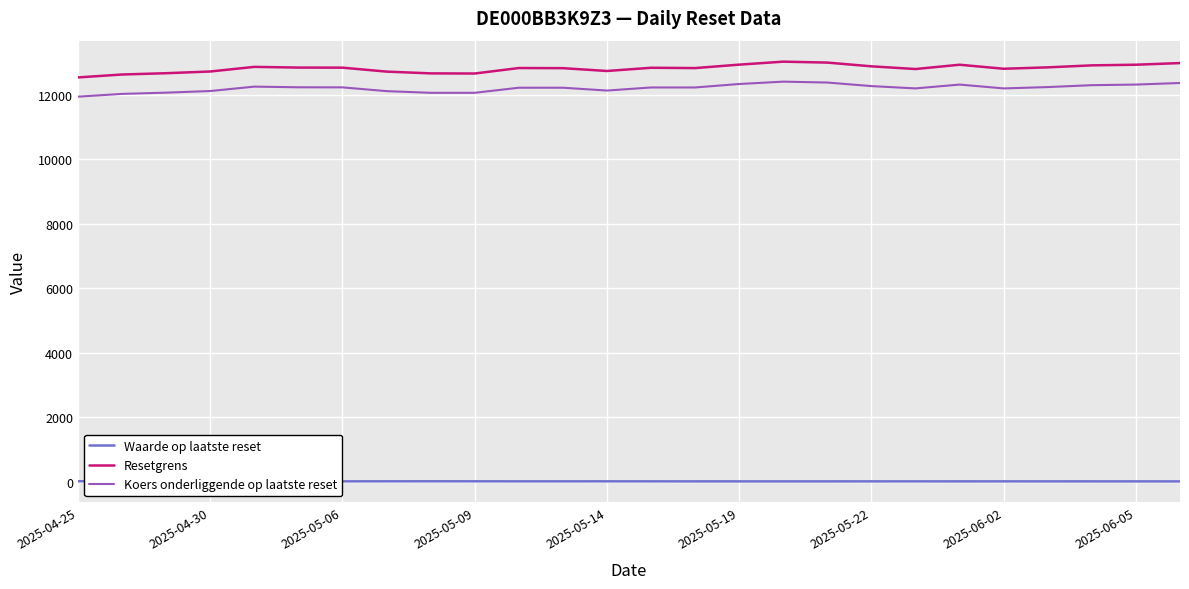

Which series has the largest range (max minus min)?

Resetgrens